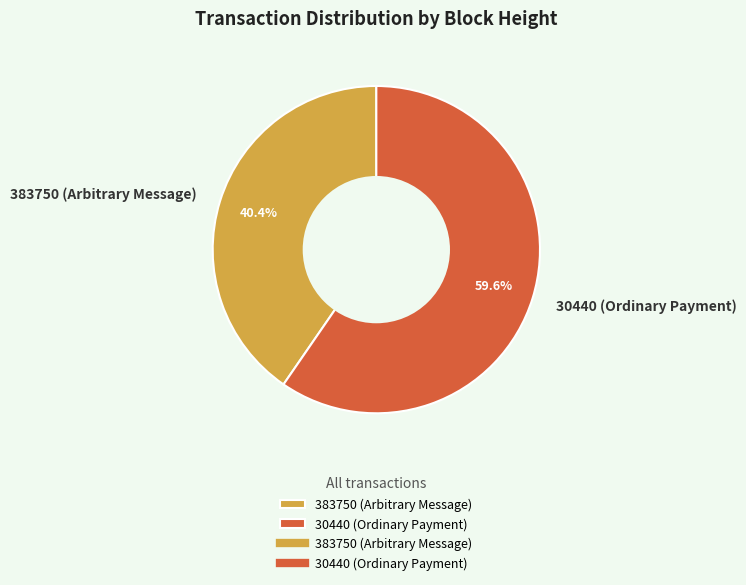

Does 383750 (Arbitrary Message) represent more than half of the total?

No